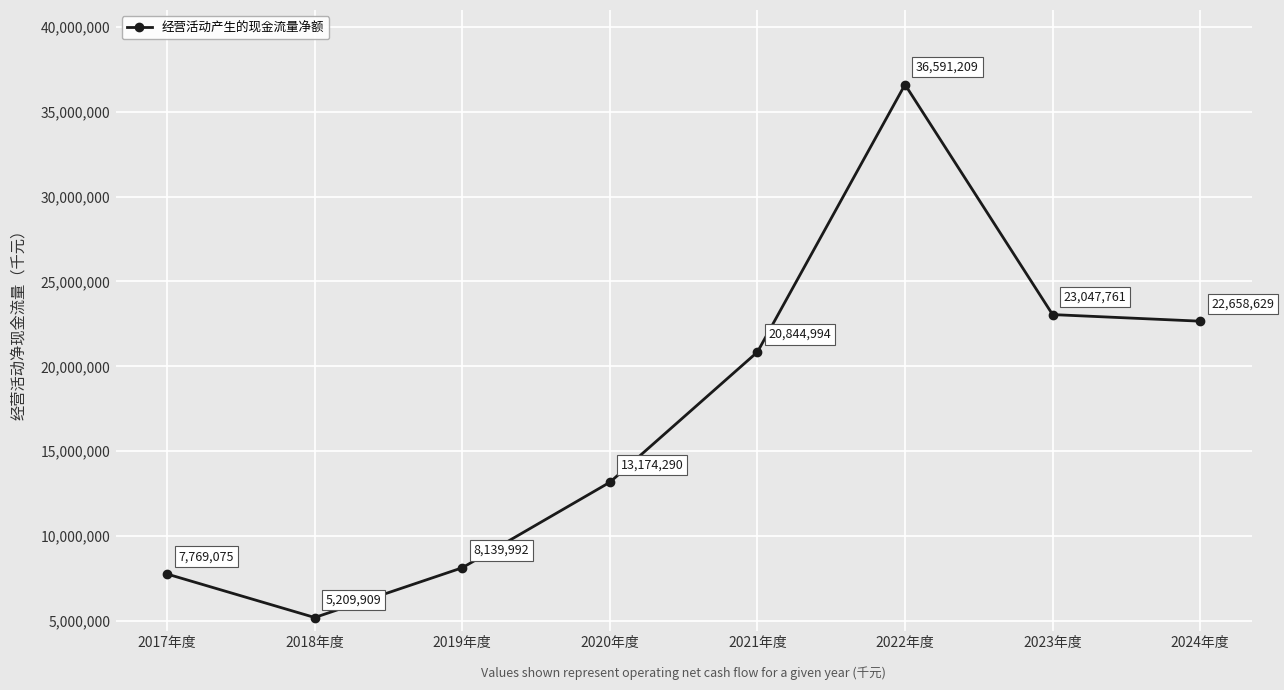

What is the average value?

17179482